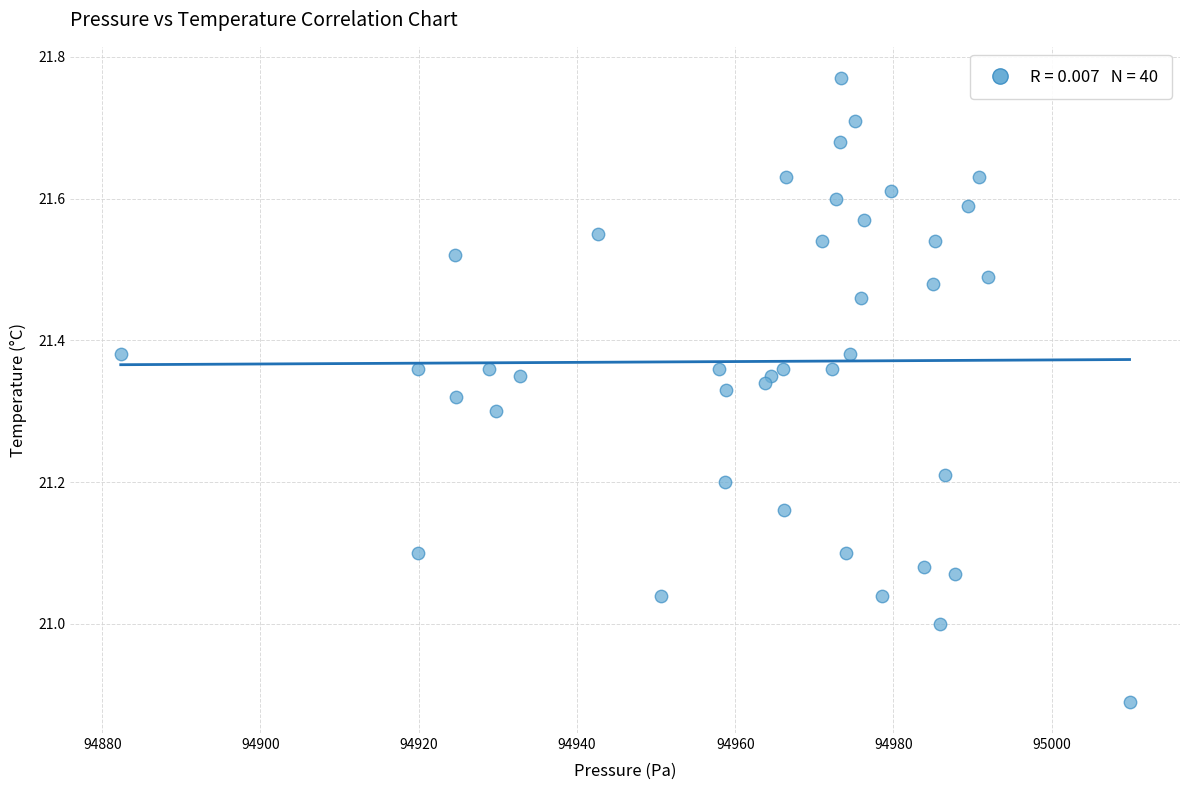

What is the range of X values (max minus min)?

127.5